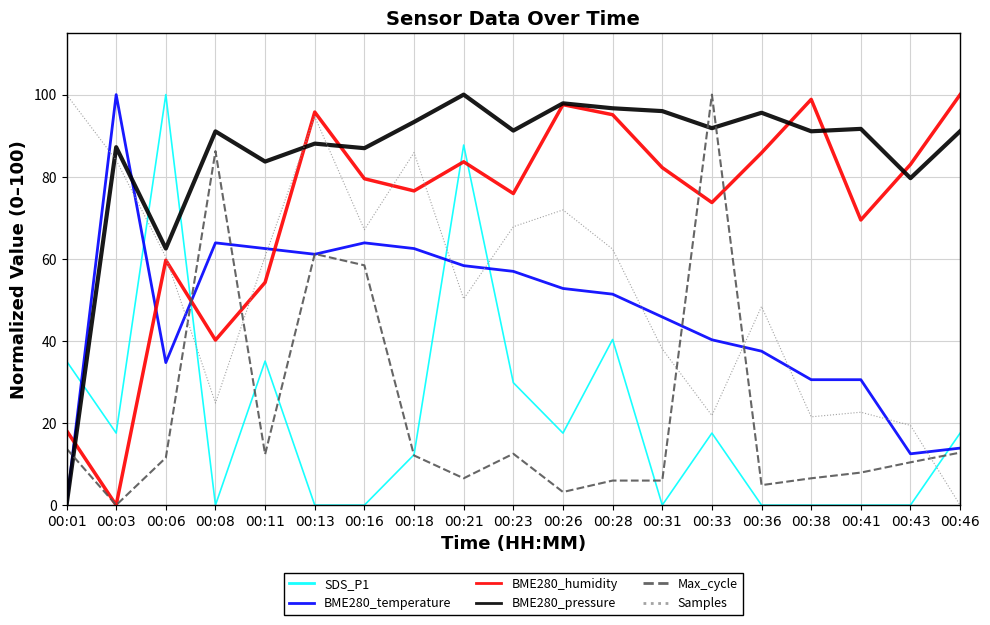

What is the approximate value of BME280_temperature at 00:38?

30.6